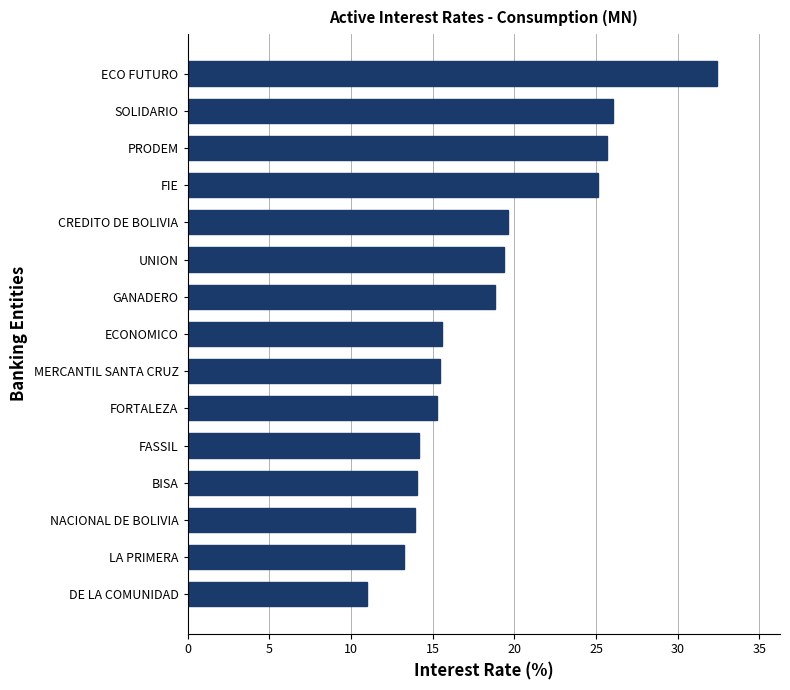

Approximately how many times larger is the value at NACIONAL DE BOLIVIA compared to FORTALEZA?

0.9